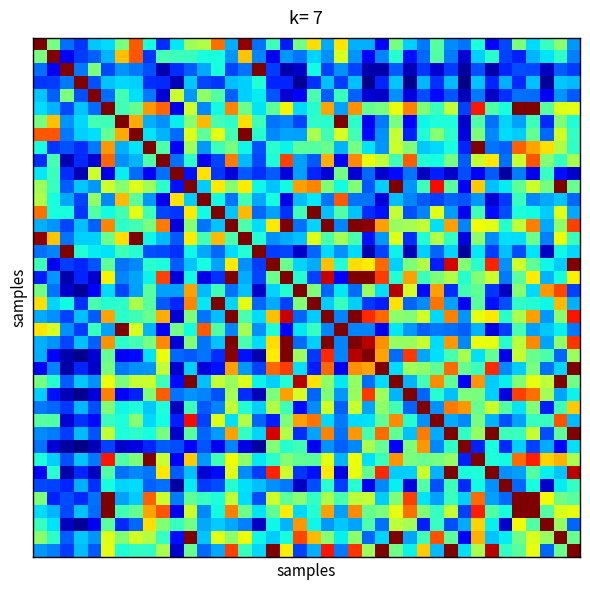

At which category does the chart reach its minimum across all series?

31